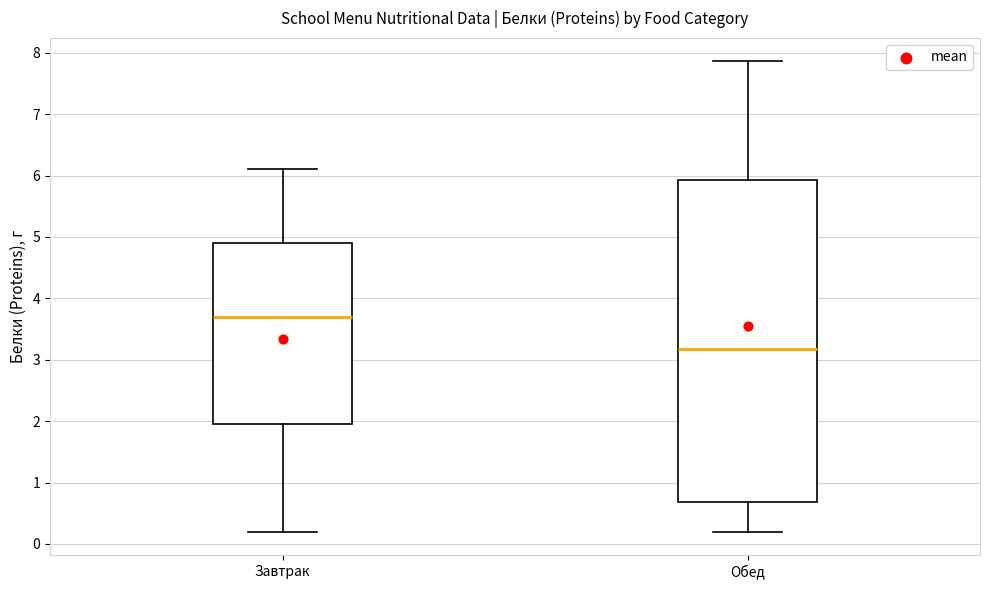

Reading left to right, read every box against the y-axis: the position of its median line, the range the box covers, and the ends of its whiskers. The values are not printed on the chart, so give them approximately, as read against the axis.

Завтрак: median 3.7, box 2.0 to 4.9, whiskers 0.2 to 6.1
Обед: median 3.2, box 0.7 to 5.9, whiskers 0.2 to 7.9